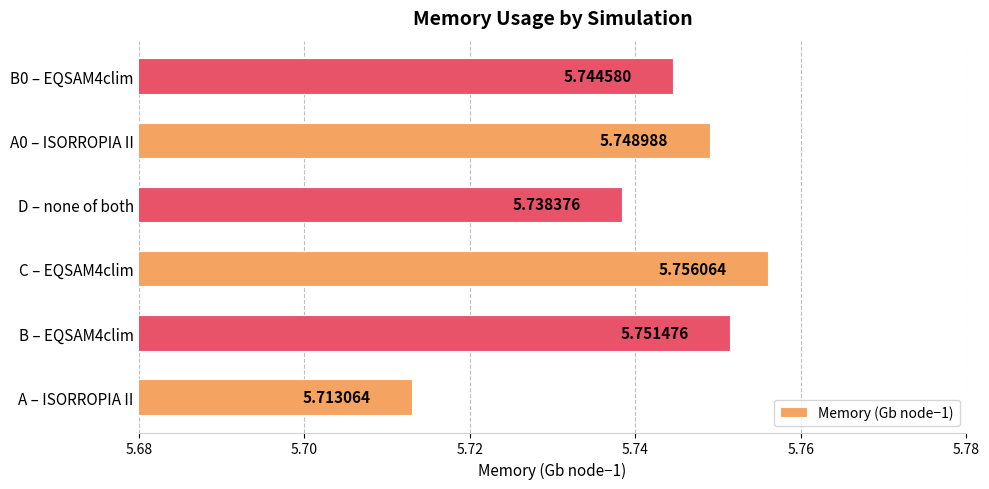

At which label is the value closest to 5?

A – ISORROPIA II